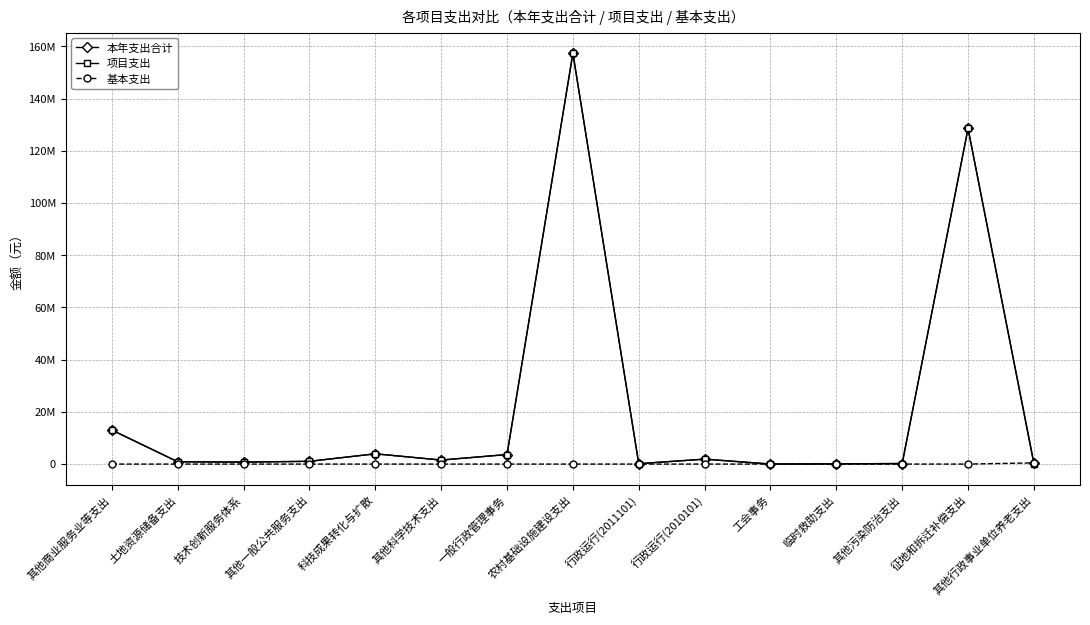

The 项目支出 series shows 1575194.3 at 土地资源储备支出. True or false?

False